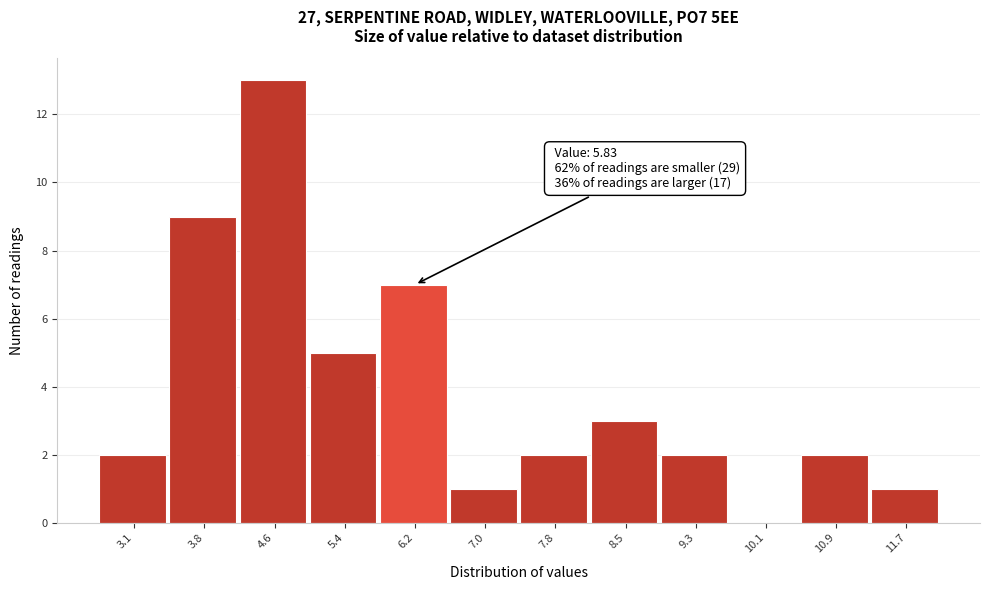

Over which range of the x-axis is the bar tallest?

4.2 to 5.0